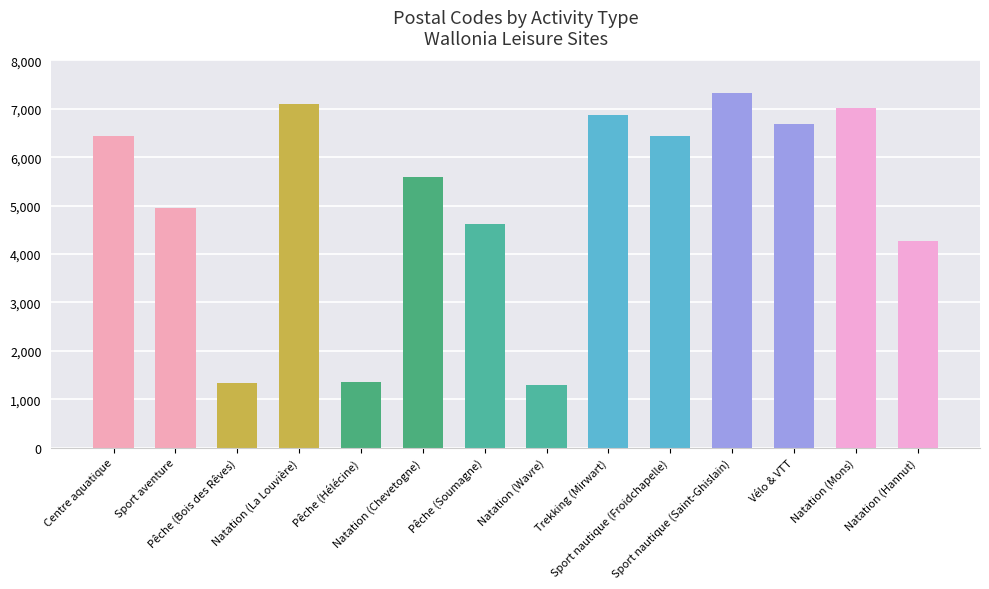

Reading right to left, transcribe all the data shown in this chart.

4280	7011	6690	7333	6440	6870	1300	4630	5590	1357	7100	1340	4950	6440